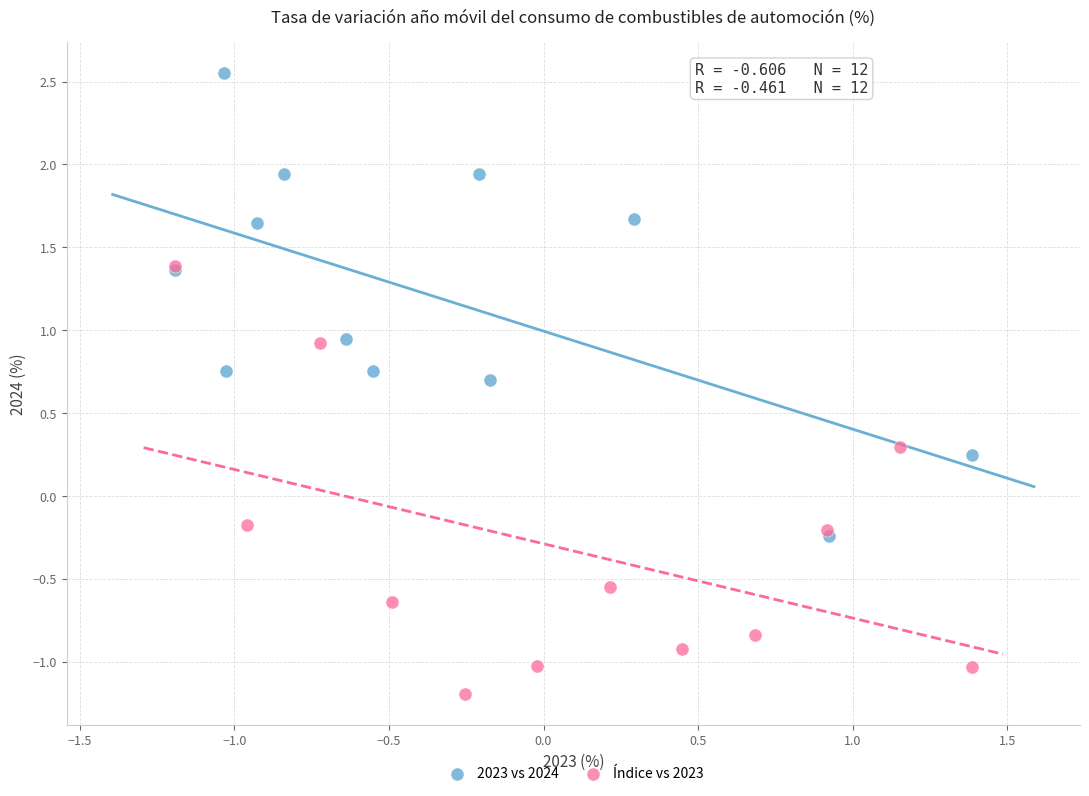

Which series has the largest Y range (max minus min)?

2023 vs 2024